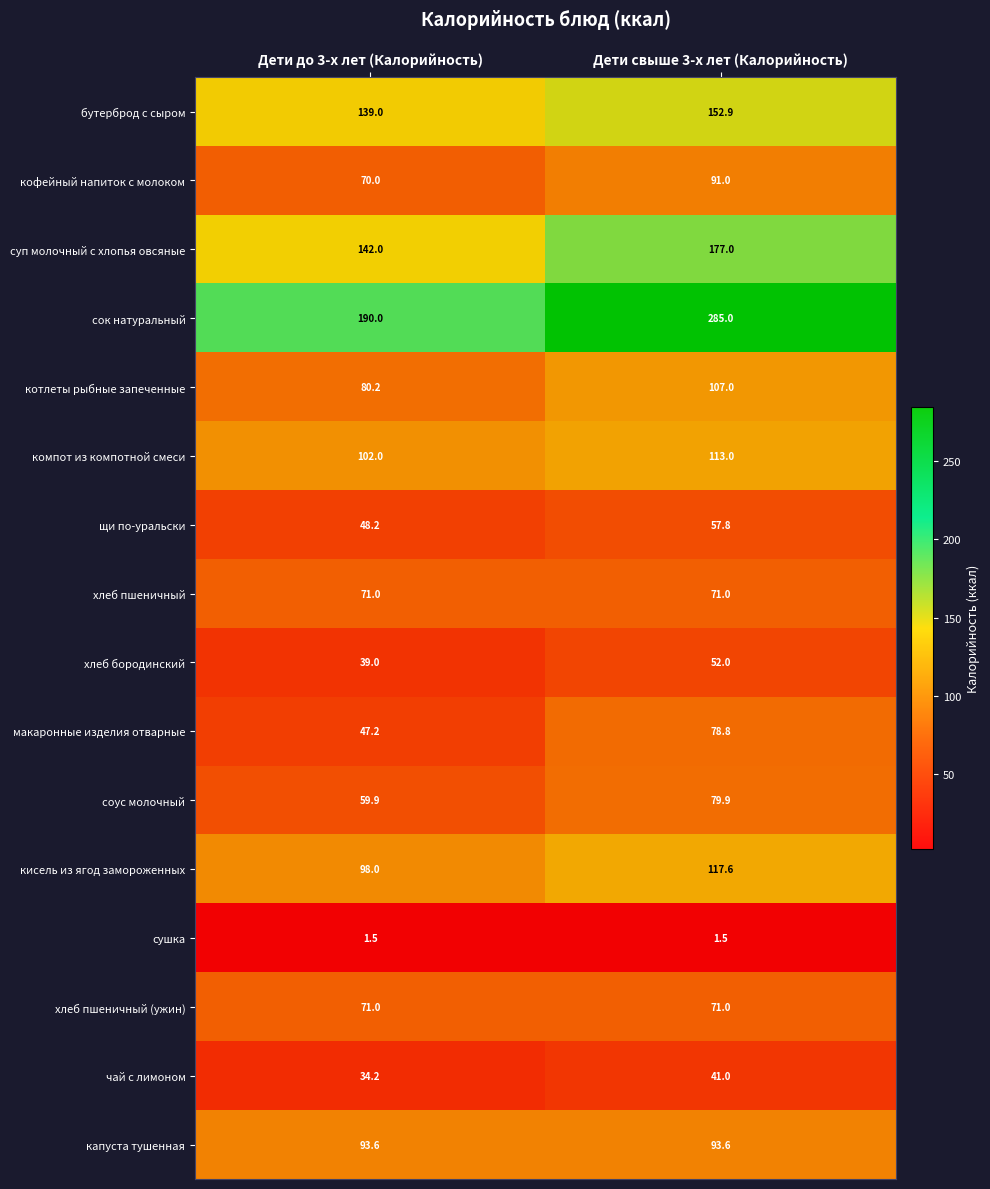

The value of кофейный напиток с молоком at Дети свыше 3-х лет (Калорийность) is 91.0. True or false?

True